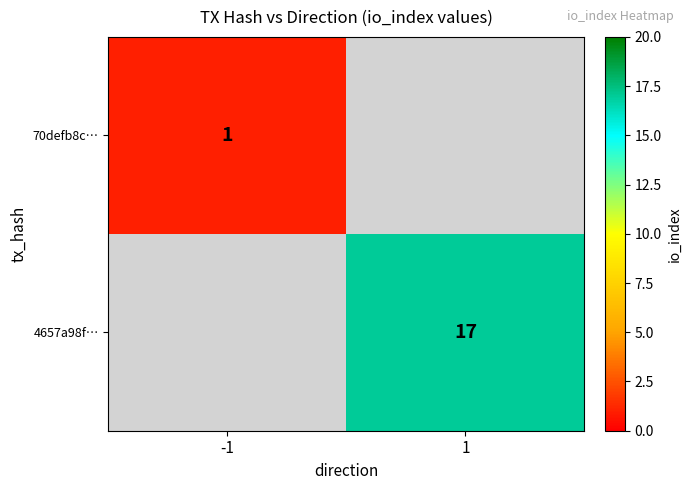

Which label corresponds to the largest value in the chart?

1